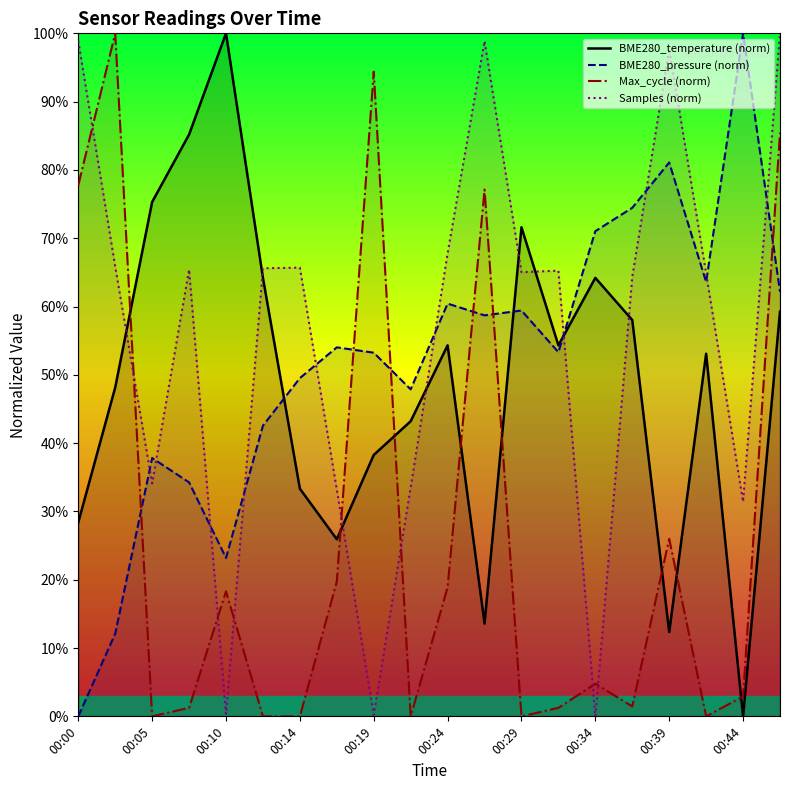

True or false: Samples (norm) has more than 1 interior local peaks.

True